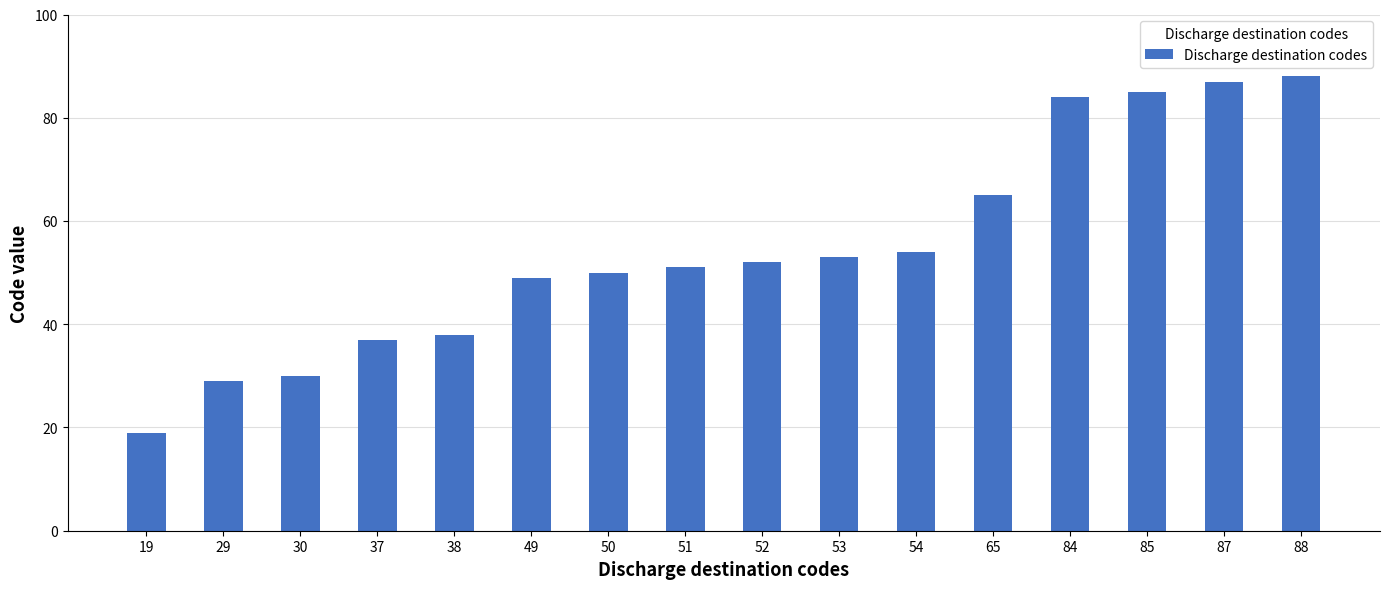

Which label corresponds to the largest value in the chart?

88